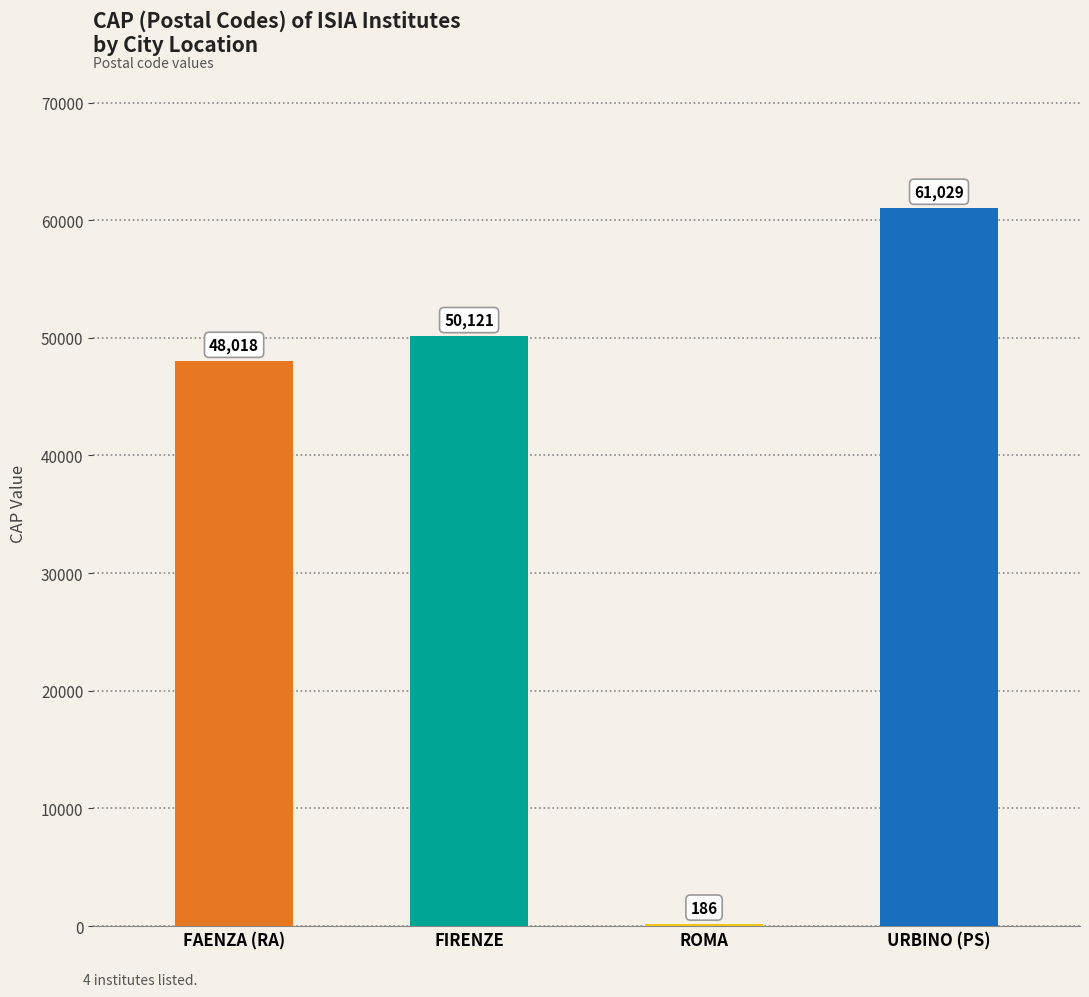

Rank the categories by value from lowest to highest.

ROMA, FAENZA (RA), FIRENZE, URBINO (PS)